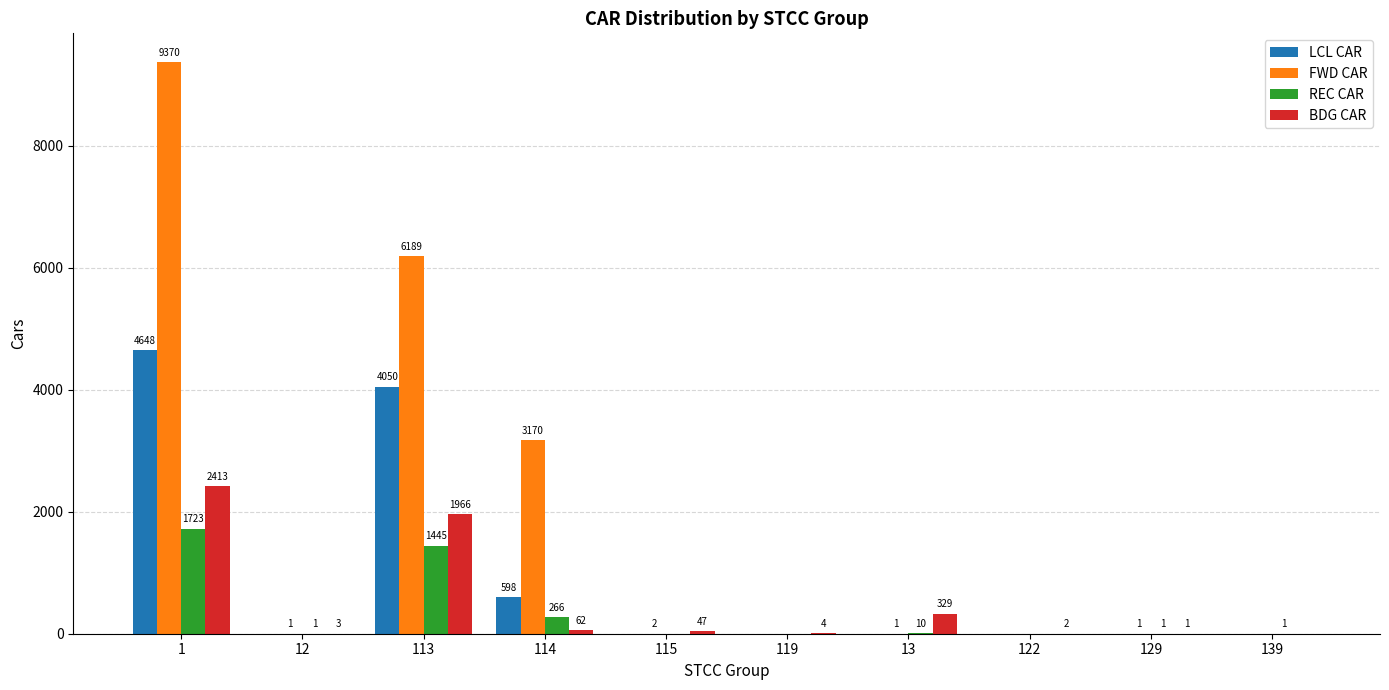

True or false: FWD CAR has a value of 0 at 139.

True